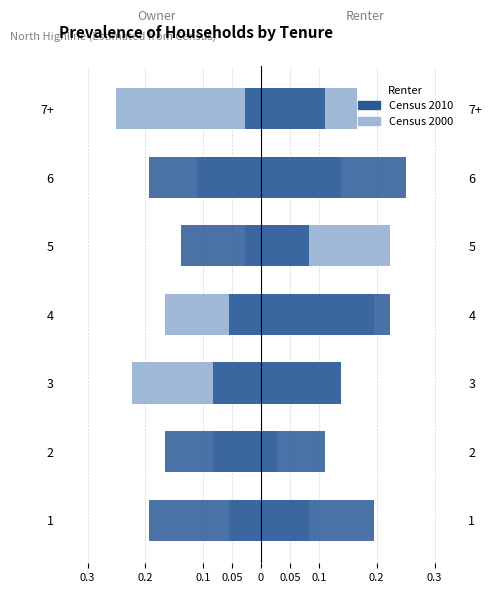

How many bars are there in total?

14